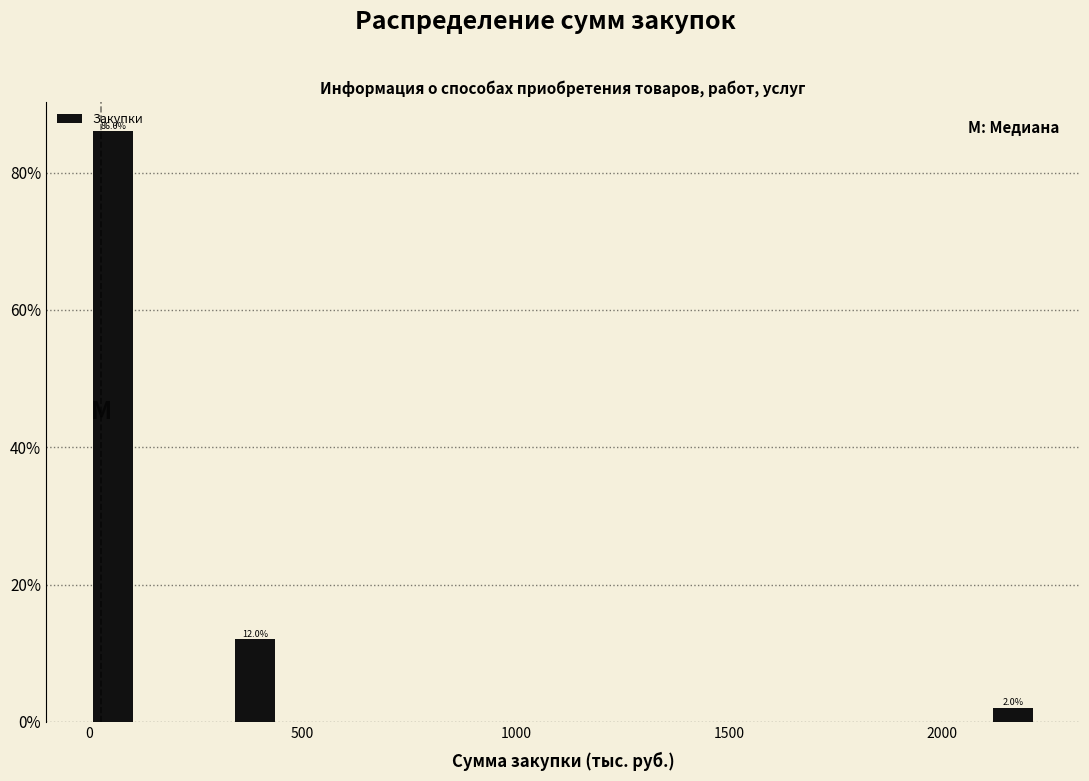

Read against the x-axis, roughly where is the centre of the tallest bar?

50